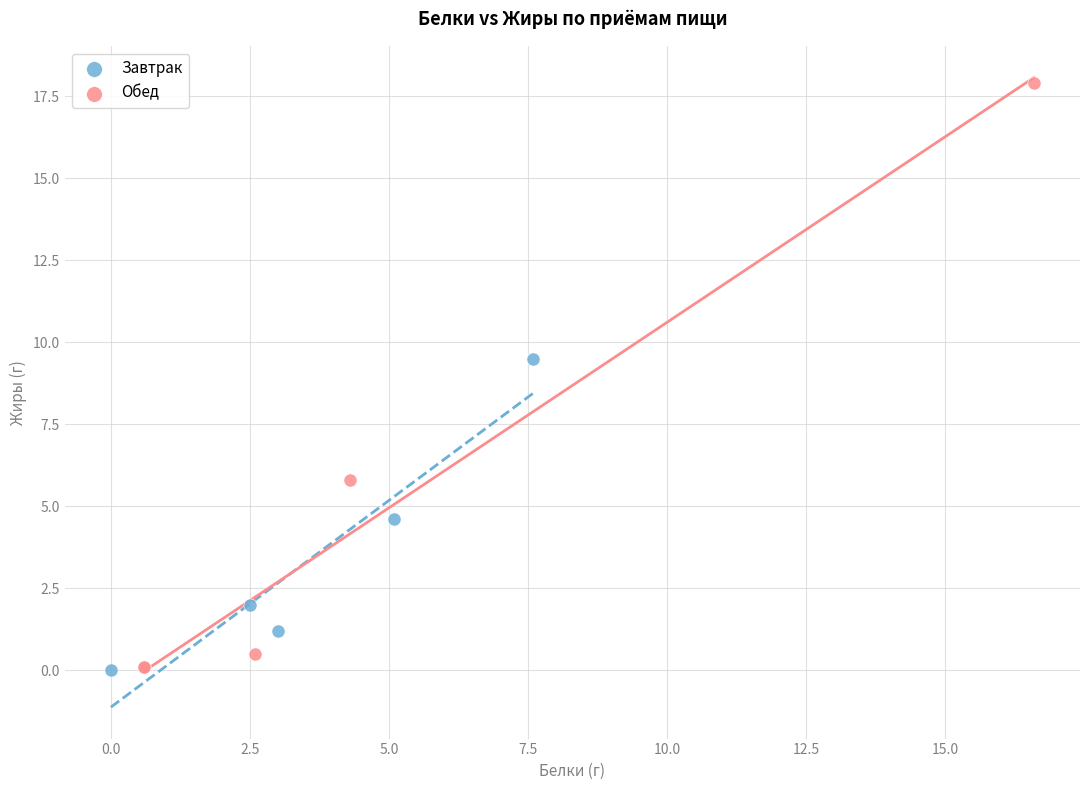

Which series contains the highest Y value?

Обед